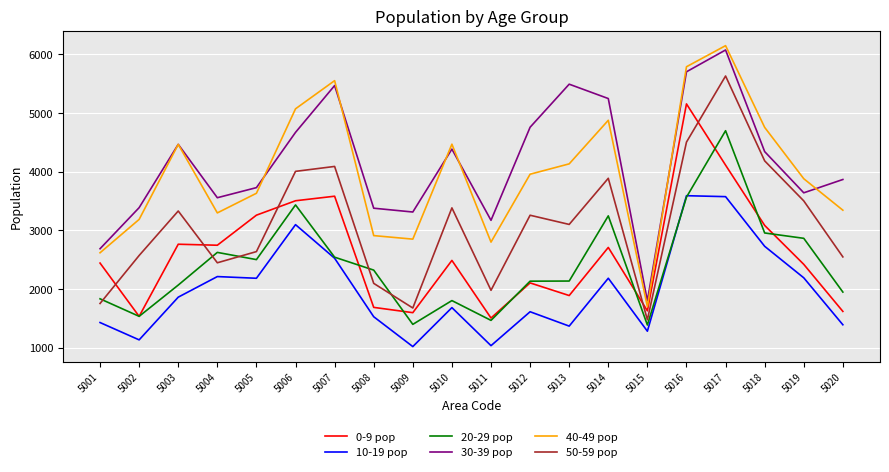

List the series in order of their peak value, lowest first.

10-19 pop, 20-29 pop, 0-9 pop, 50-59 pop, 30-39 pop, 40-49 pop